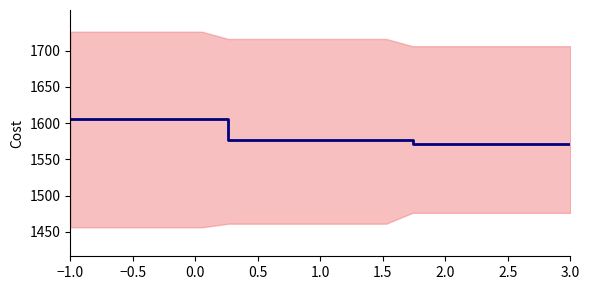

What is the difference between the maximum and second lowest values?

35.0